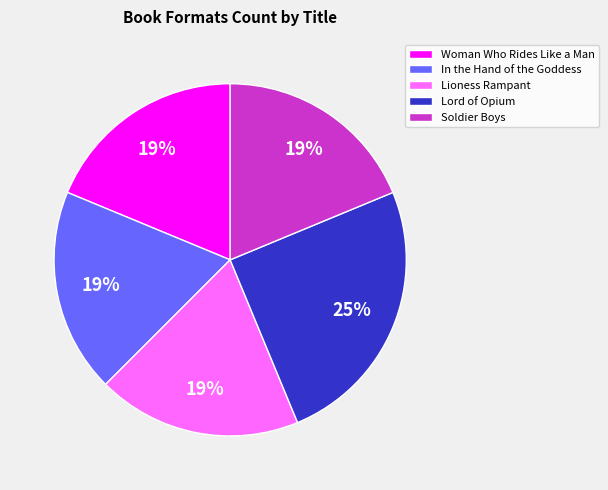

To the nearest percent, what percentage of the pie is In the Hand of the Goddess?

19%